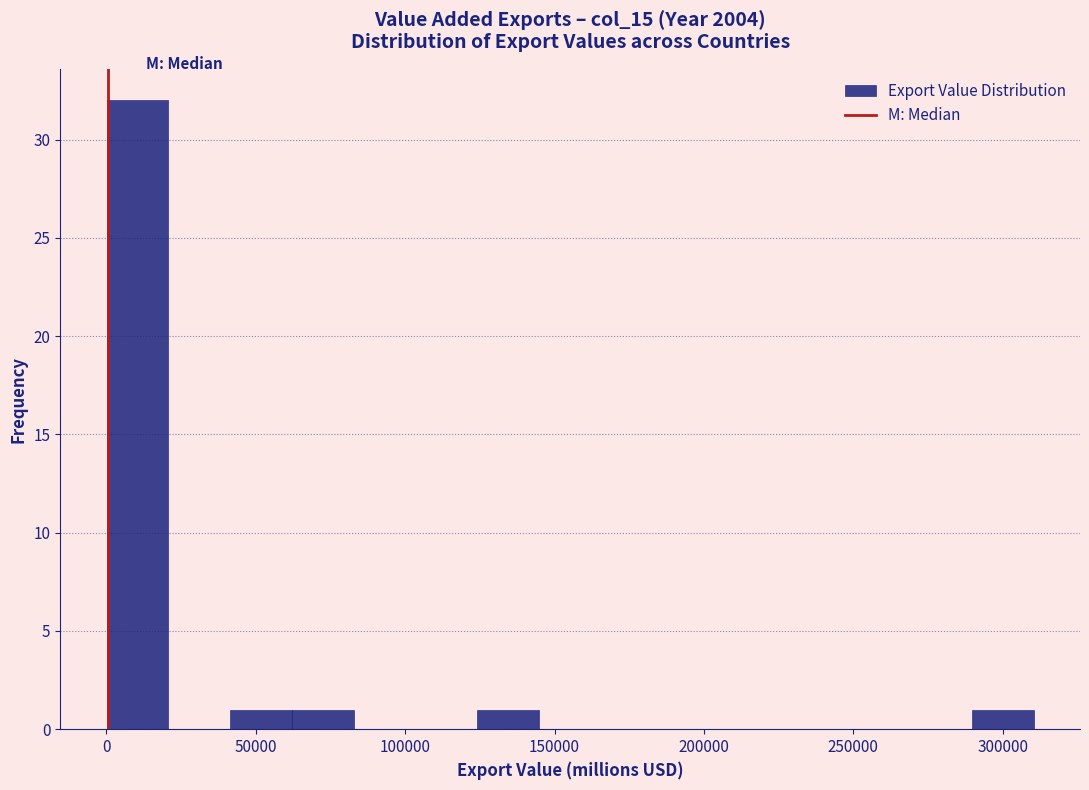

Reading left to right, transcribe this chart: for each bar, give the range it covers on the x-axis and its height. Neither the bar edges nor the heights are printed on the chart, so give them approximately, as read against the axes.

0 to 20000: 32
20000 to 40000: 0
40000 to 60000: 1
60000 to 85000: 1
85000 to 105000: 0
105000 to 125000: 0
125000 to 145000: 1
145000 to 165000: 0
165000 to 185000: 0
185000 to 205000: 0
205000 to 230000: 0
230000 to 250000: 0
250000 to 270000: 0
270000 to 290000: 0
290000 to 310000: 1